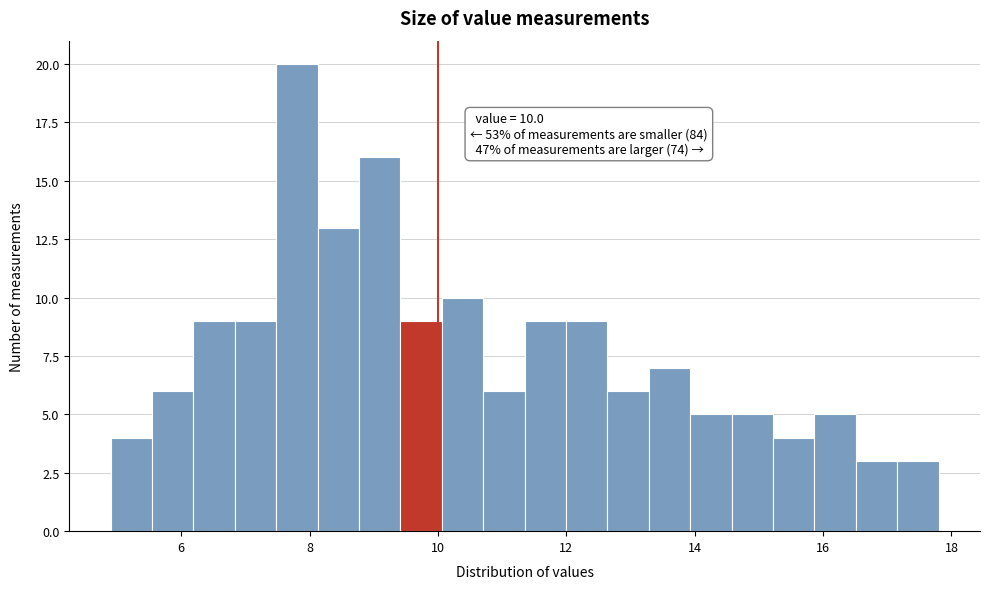

Around what value on the x-axis is the tallest bar? Give the approximate position of its centre, as read against the axis.

7.8